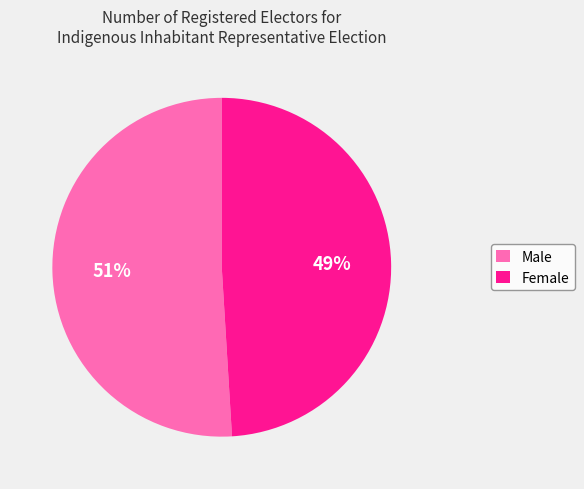

To the nearest percent, what is the average slice percentage?

50%